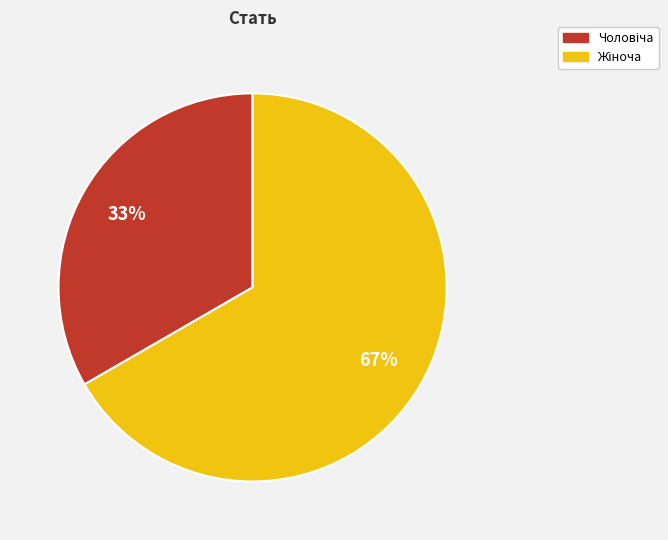

To the nearest percent, what is the average slice percentage?

50%